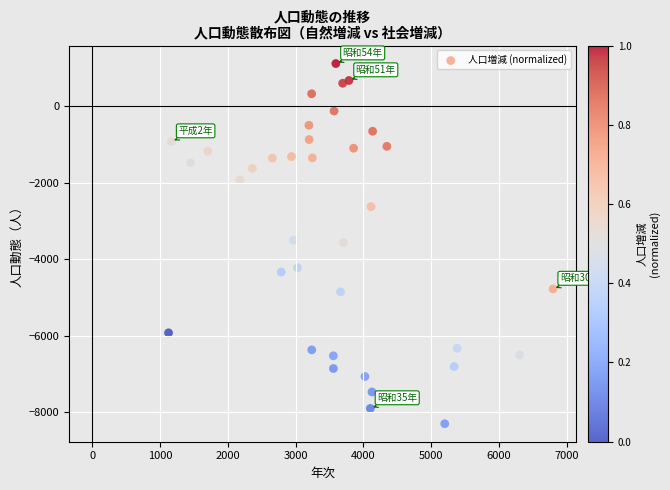

What is the range of Y values (max minus min)?

9427